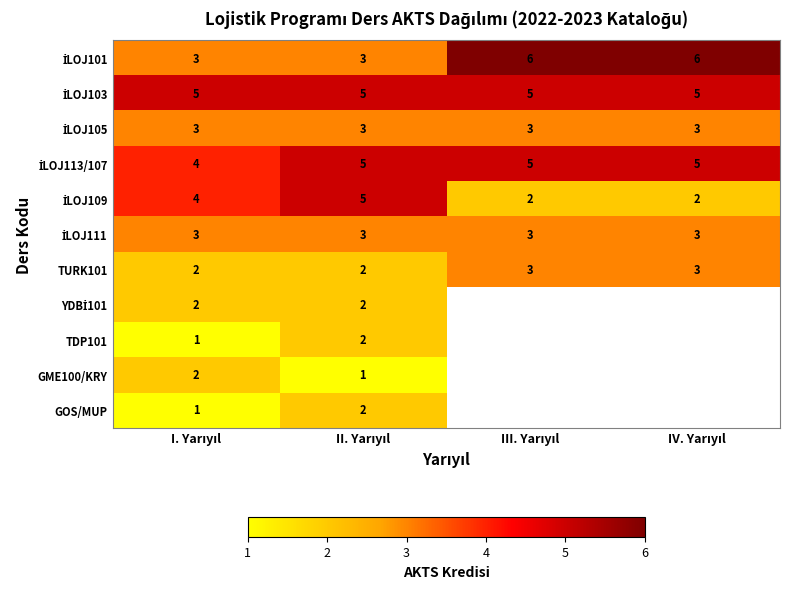

Rank the series by their maximum value, from lowest to highest.

YDBİ101, TDP101, GME100/KRY, GOS/MUP, İLOJ105, İLOJ111, TURK101, İLOJ103, İLOJ113/107, İLOJ109, İLOJ101